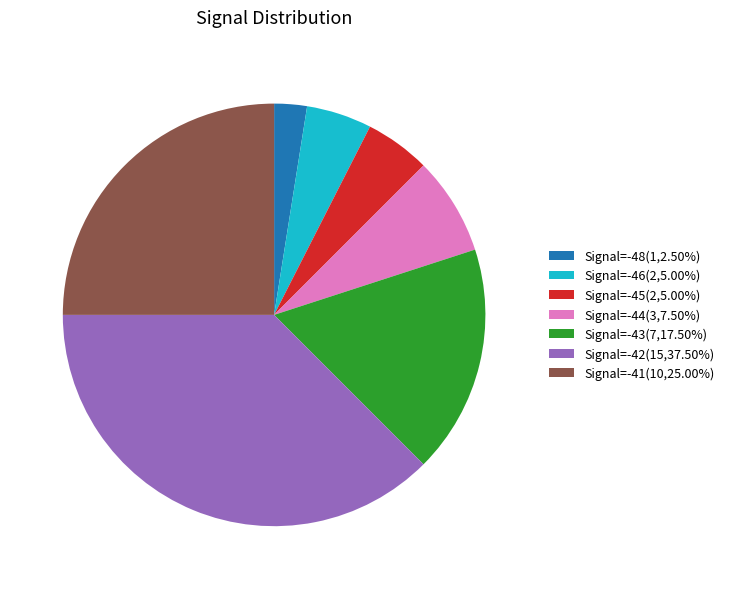

Count the number of slices in the pie.

7